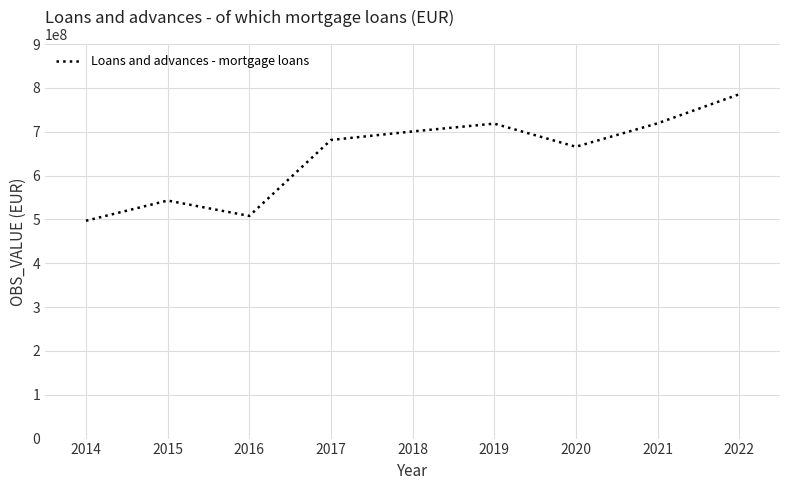

What is the difference between the maximum and minimum values?

288541359.8